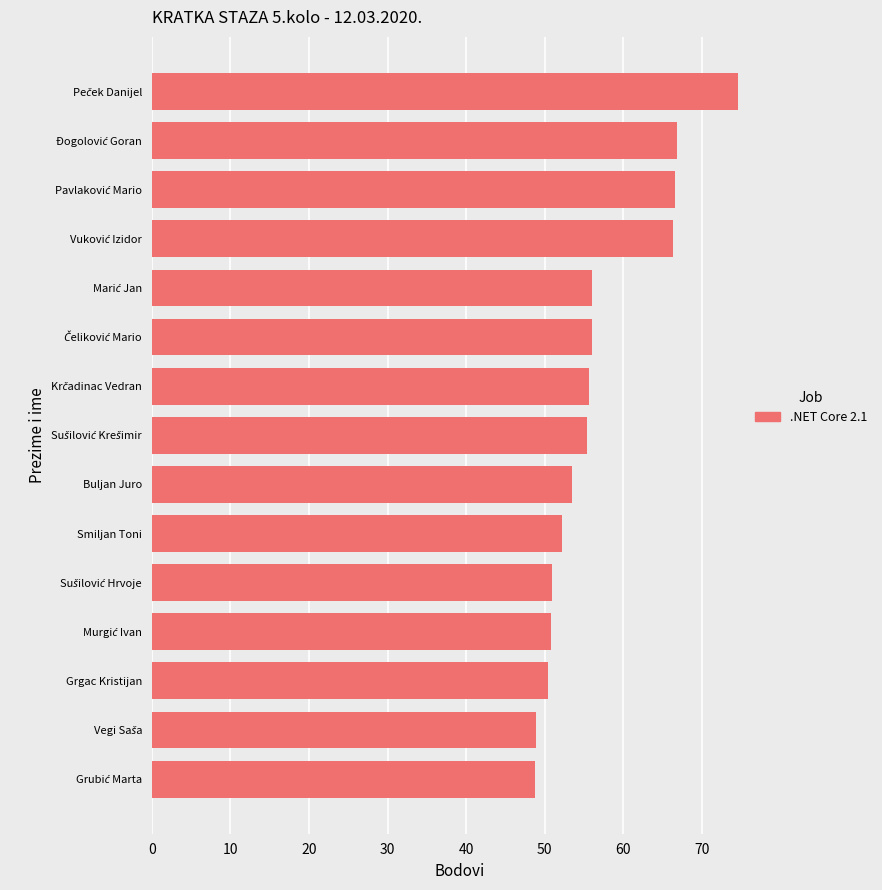

What is the greatest value displayed?

74.6